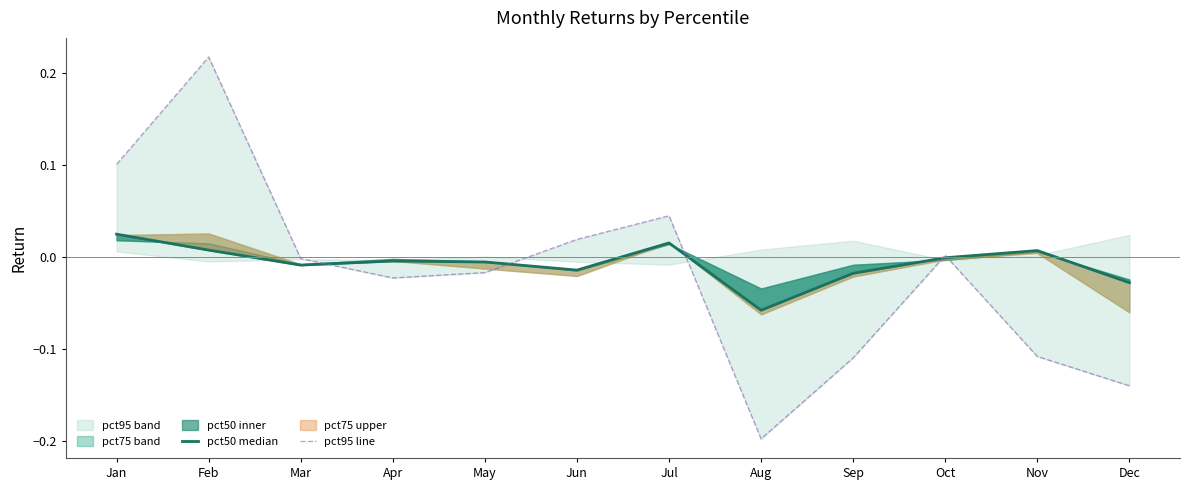

The value of pct95 line at Dec is -0.2. True or false?

False